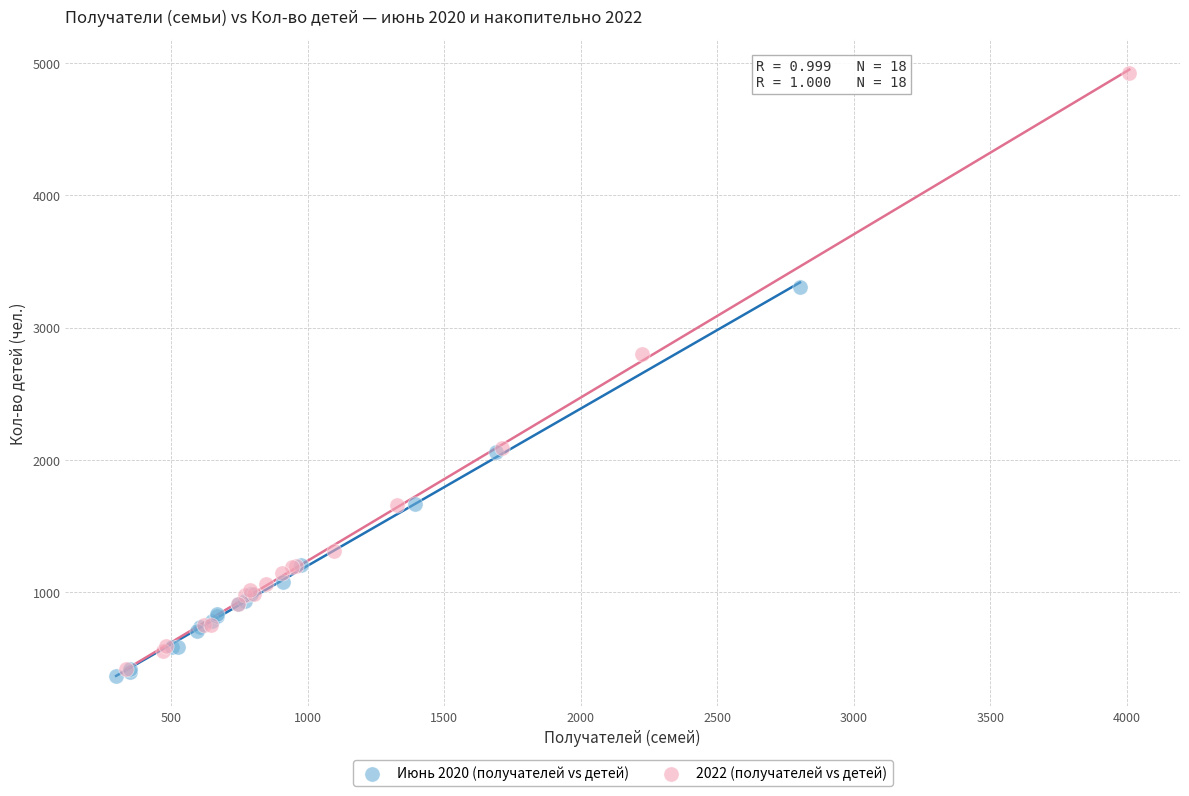

Which series contains the highest Y value?

2022 (получателей vs детей)